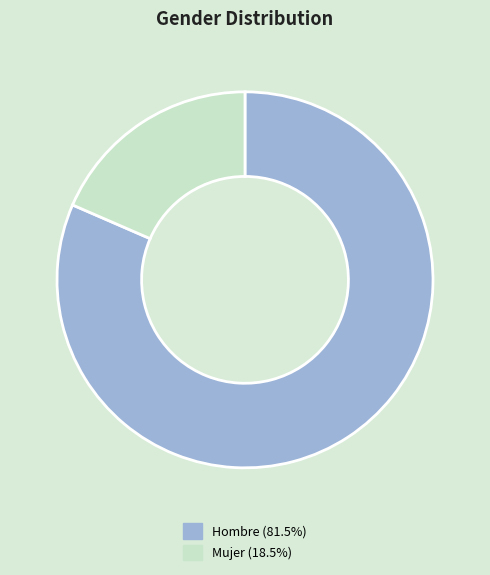

Is the sum of Mujer and Hombre greater than half?

Yes